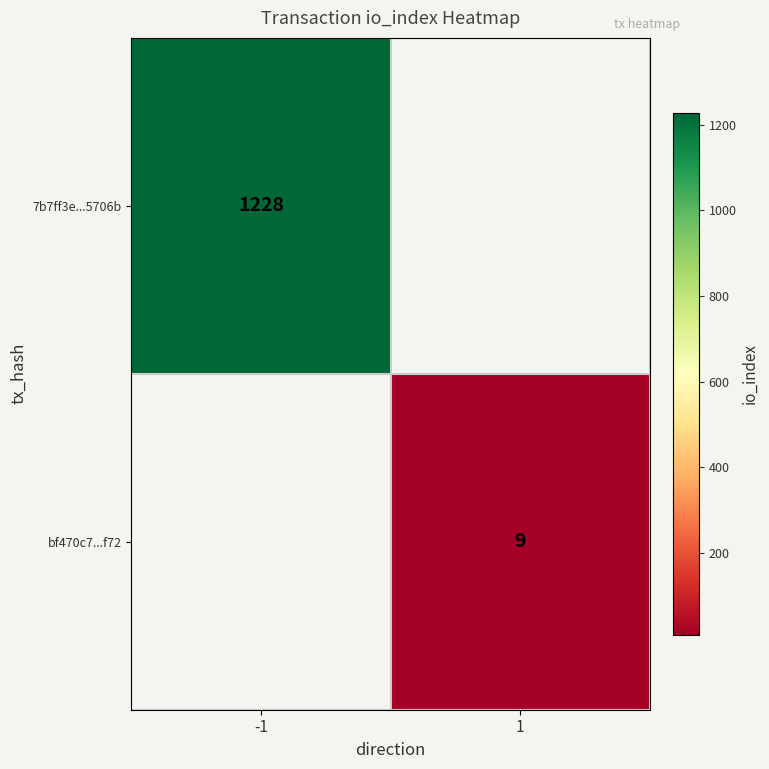

Is it true that 7b7ff3e...5706b equals 1228 at -1?

True